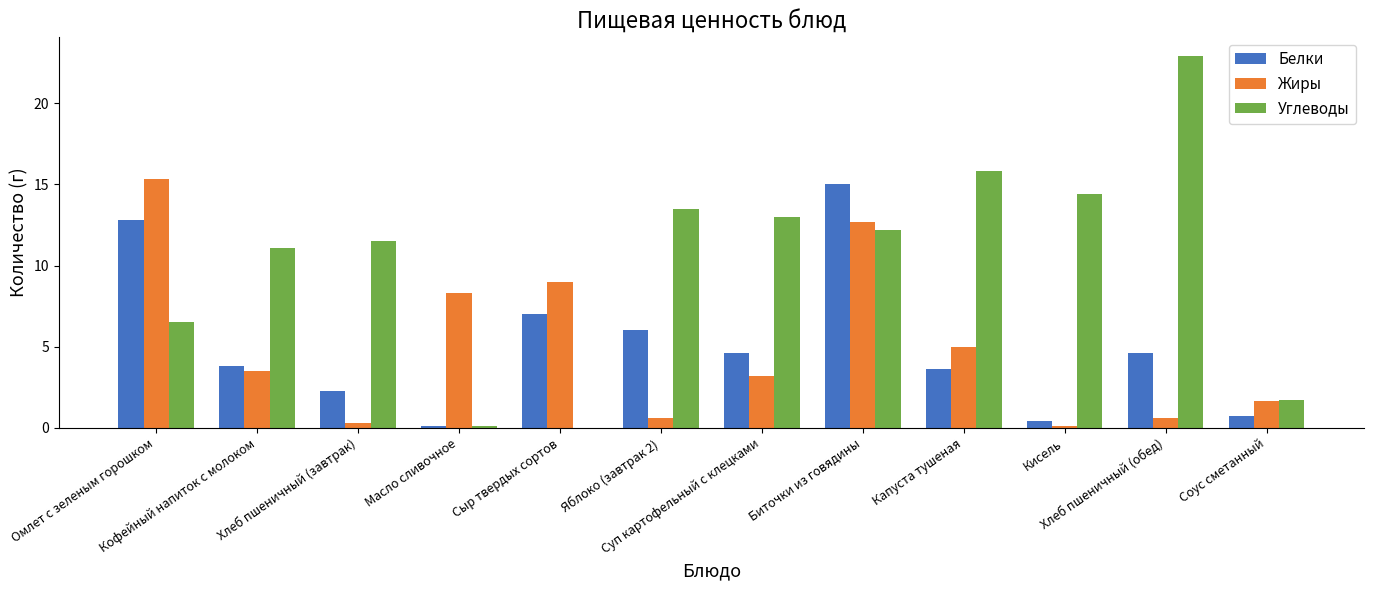

Which category has the highest value in the Жиры series?

Омлет с зеленым горошком